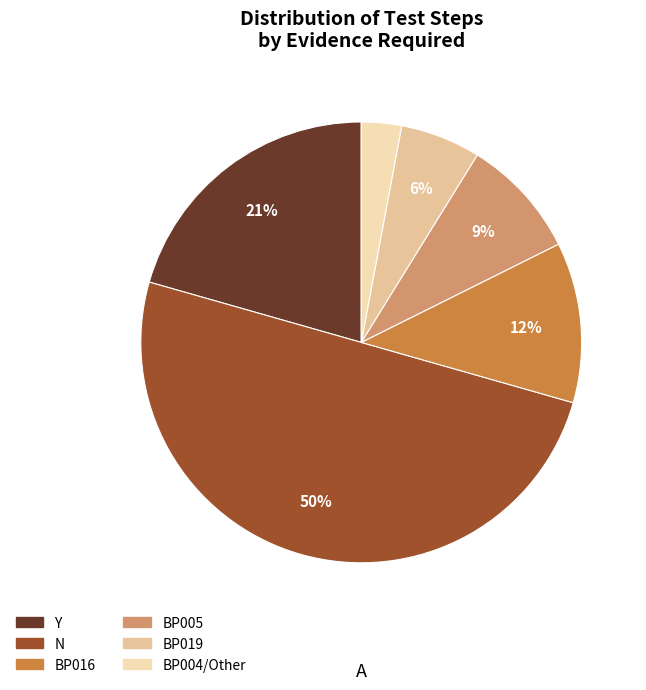

How many slices are in this pie chart?

6